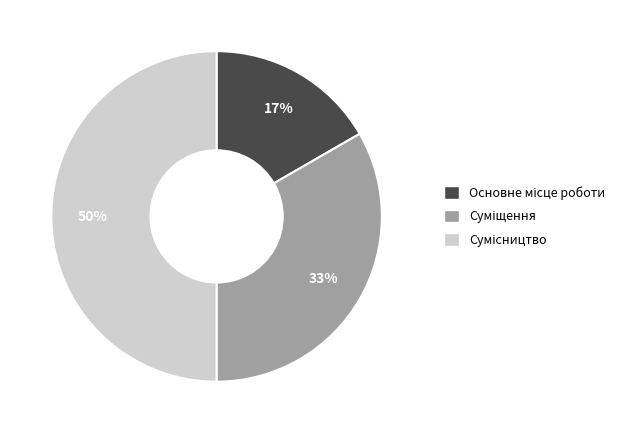

To the nearest percent, what is the difference between the largest and smallest slice percentages?

33%